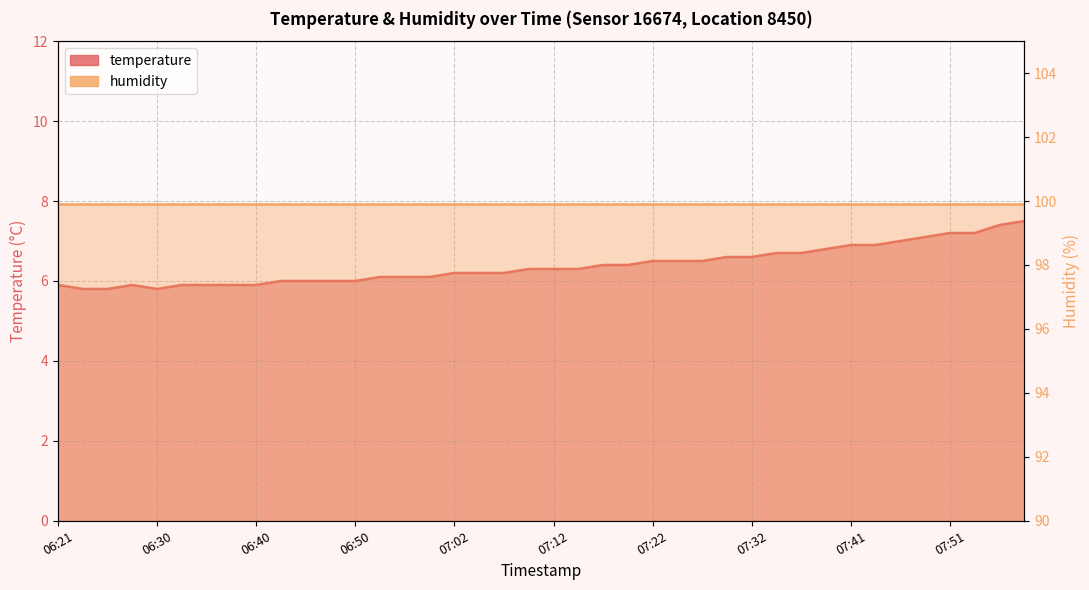

Is it true that the value at 06:48 is 8.6?

False